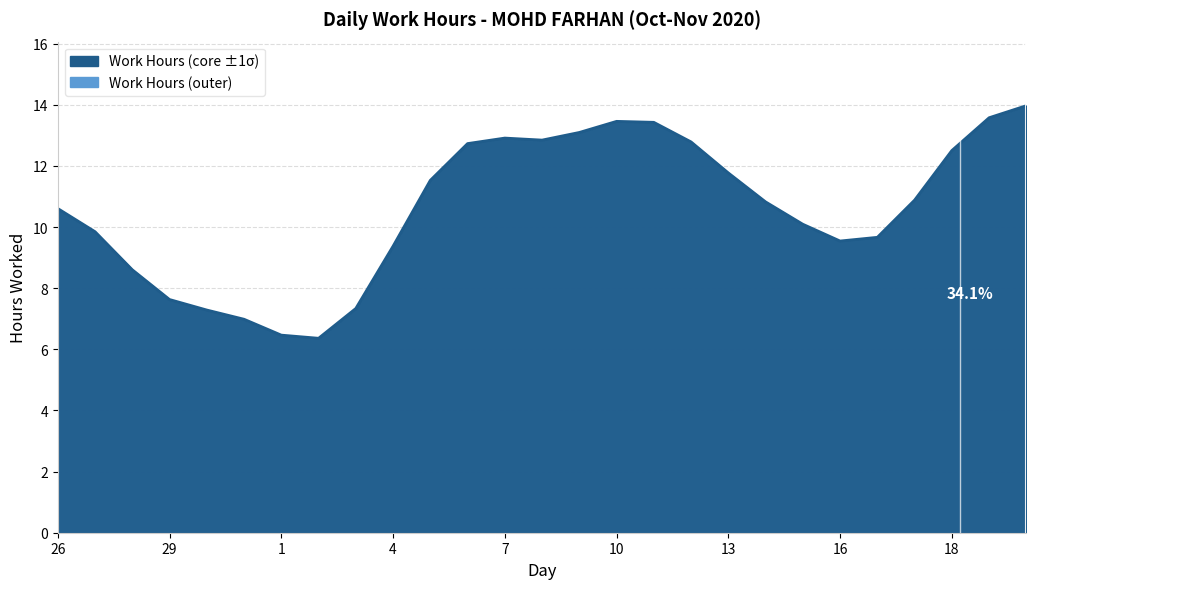

The chart shows a value of 9.5 at 16. True or false?

True